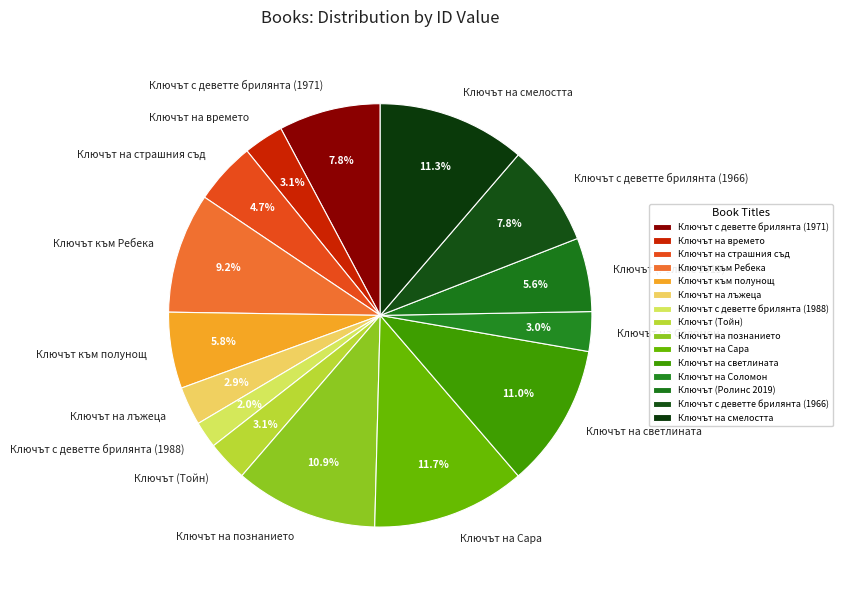

How much of the chart is everything except Ключът (Ролинс 2019)?

94.4%